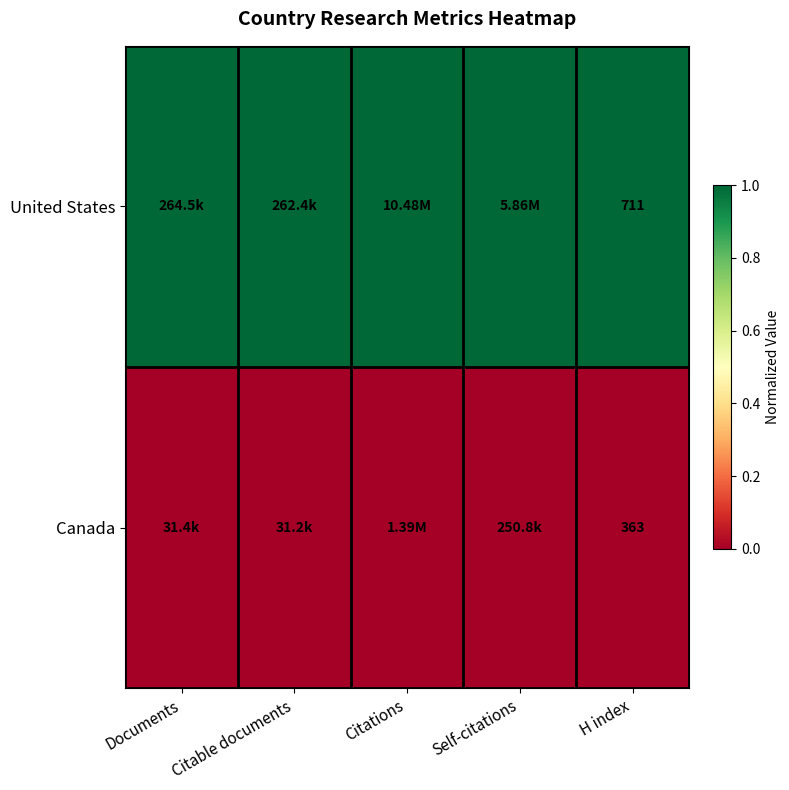

Is the value of United States at H index greater than the value of Canada at H index?

Yes